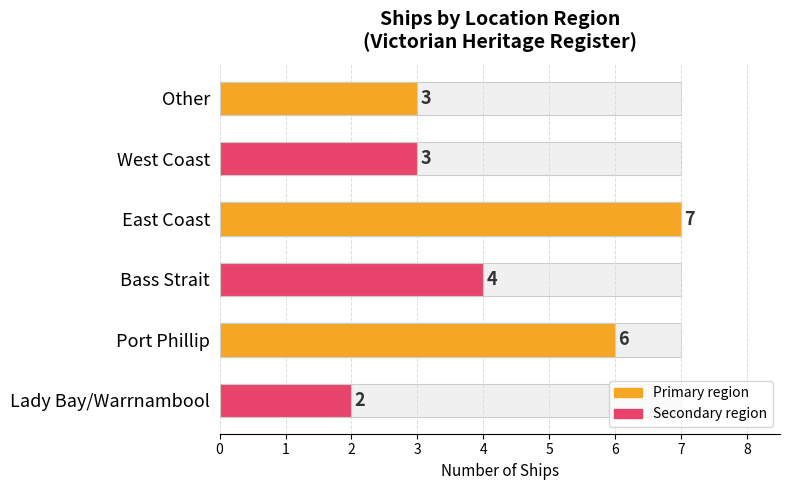

The chart shows a value of 1 at Other. True or false?

False